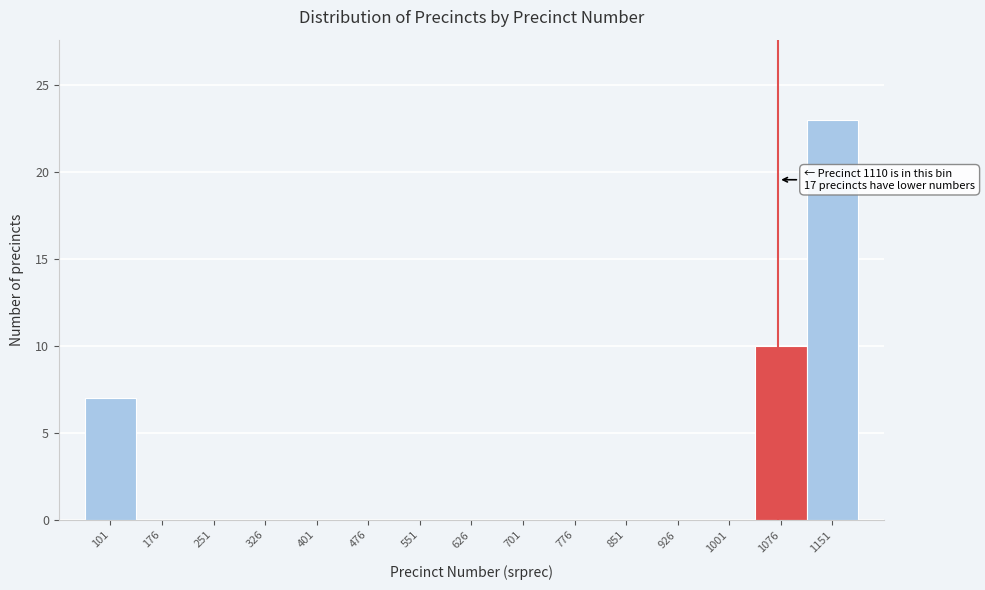

Reading left to right, extract all data points from this chart.

101=7	176=0	251=0	326=0	401=0	476=0	551=0	626=0	701=0	776=0	851=0	926=0	1001=0	1076=10	1151=23